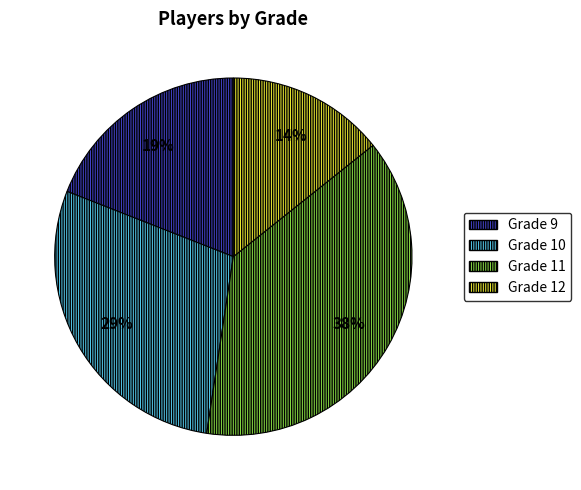

What is the largest slice in the pie chart?

Grade 11